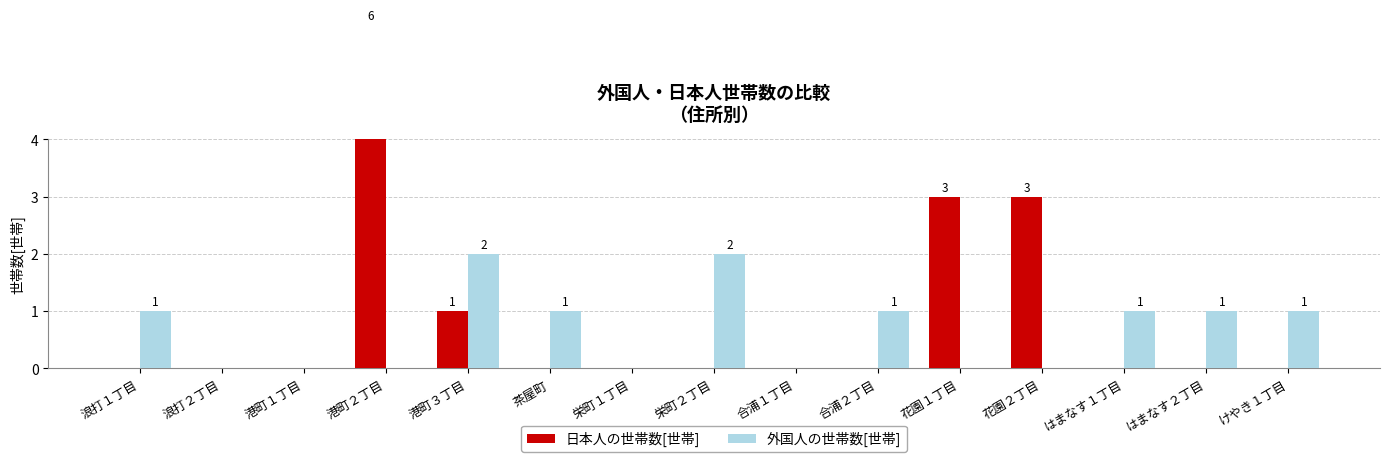

What is the label of the 8th bar from the right?

栄町２丁目